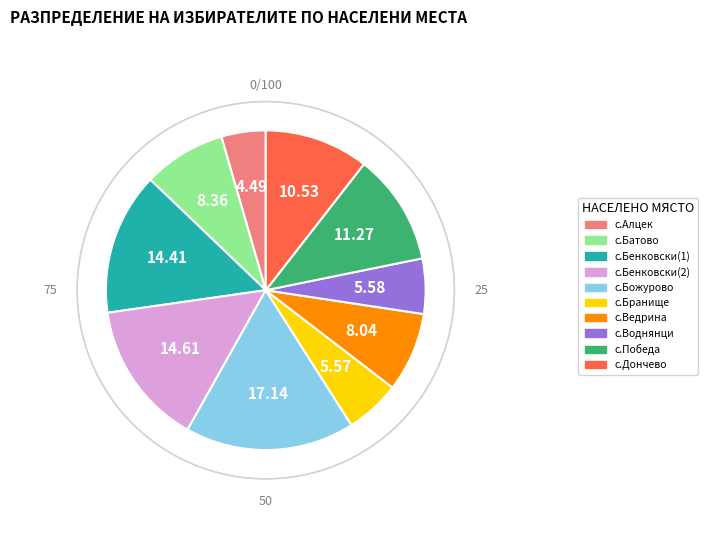

What is the ratio of the value at с.Бенковски(2) to the value at с.Бранище?

2.6